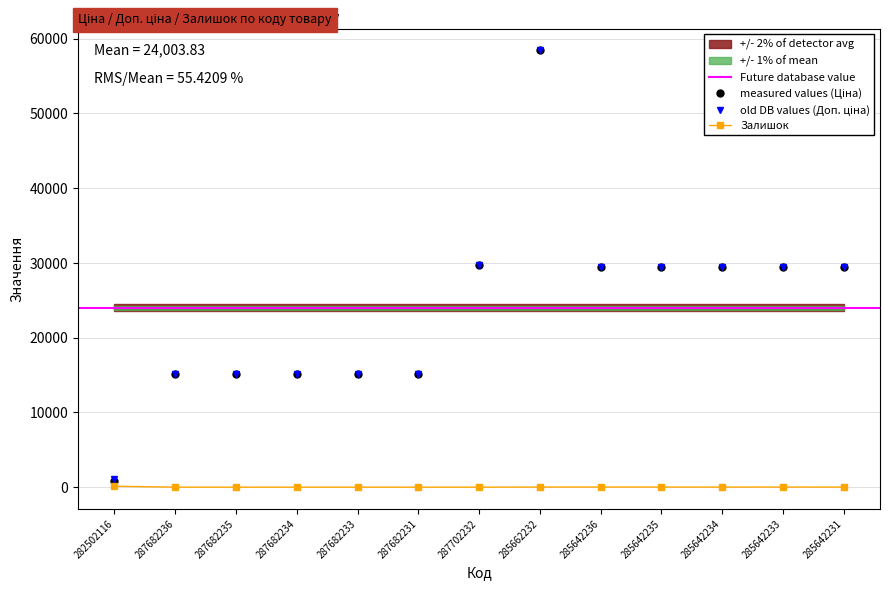

At which category does Залишок reach its first local valley?

285642234